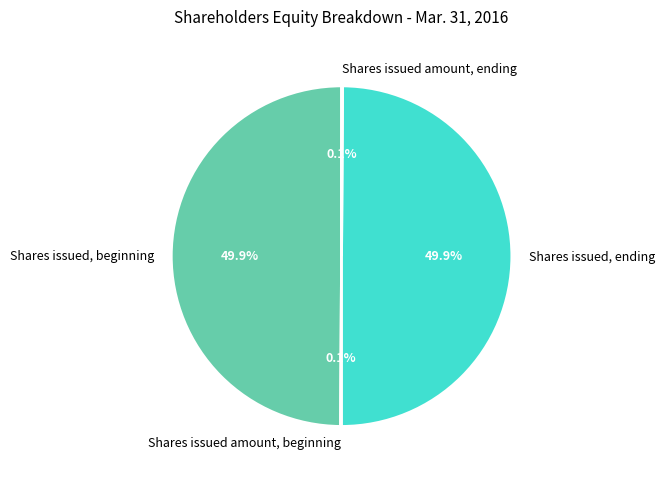

Approximately how many times larger is the value at Shares issued, ending compared to Shares issued, beginning?

1.0